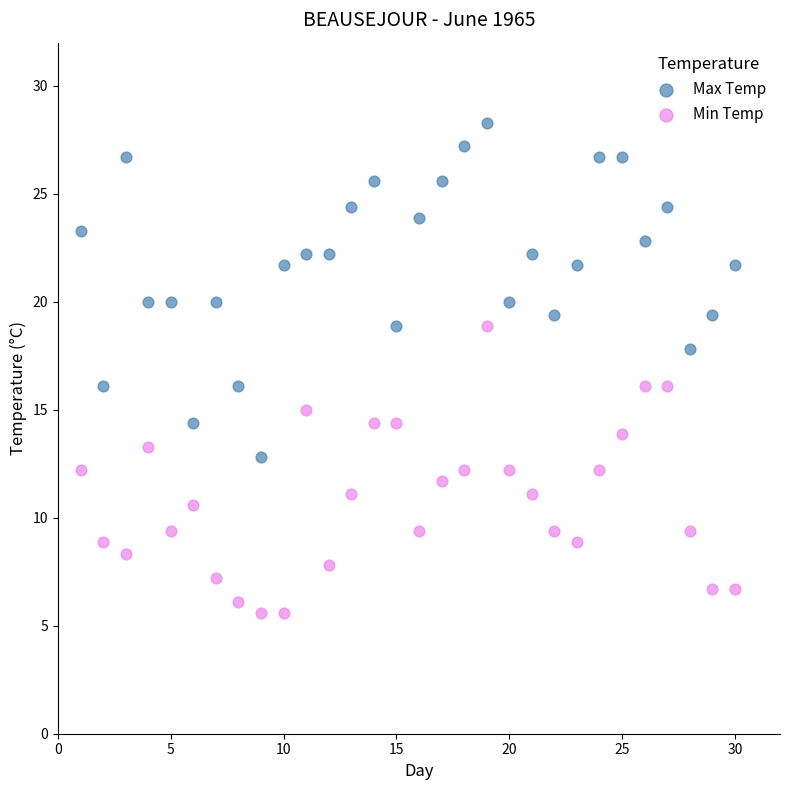

Across all data points, what is the range of X values (max minus min)?

29.0